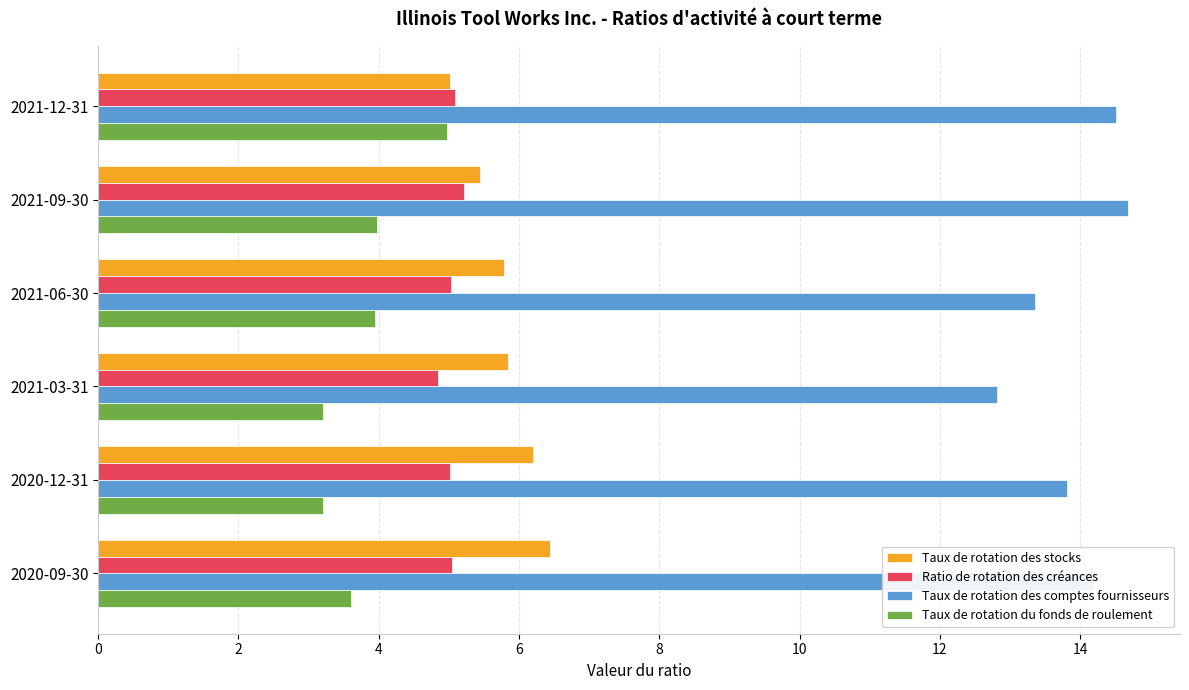

What is the average value of the Taux de rotation des comptes fournisseurs series?

13.9